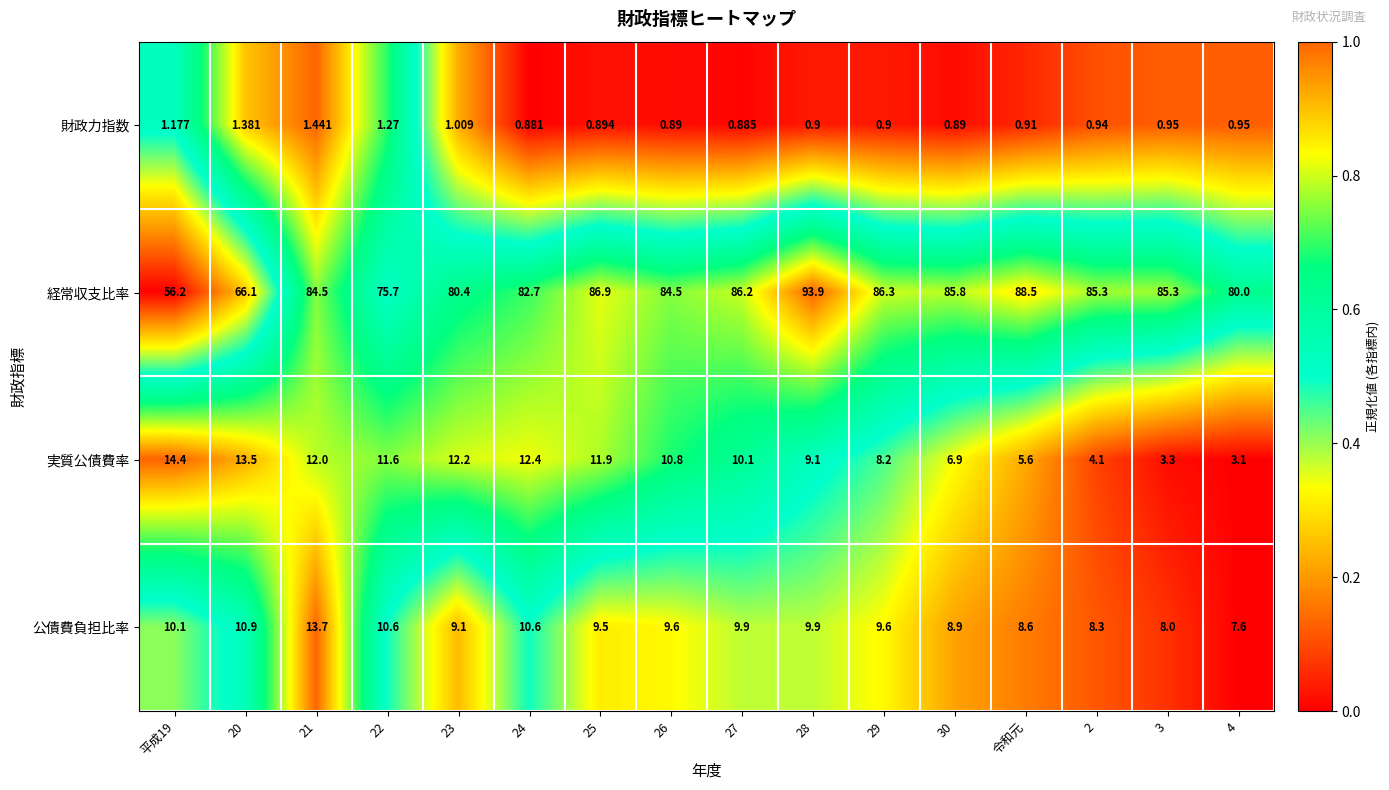

Which series has the largest range (max minus min)?

経常収支比率